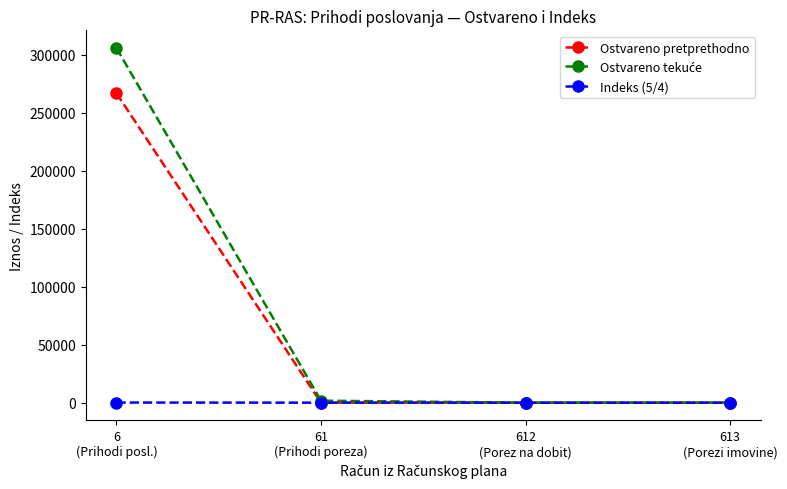

What is the greatest value displayed?

305708.2